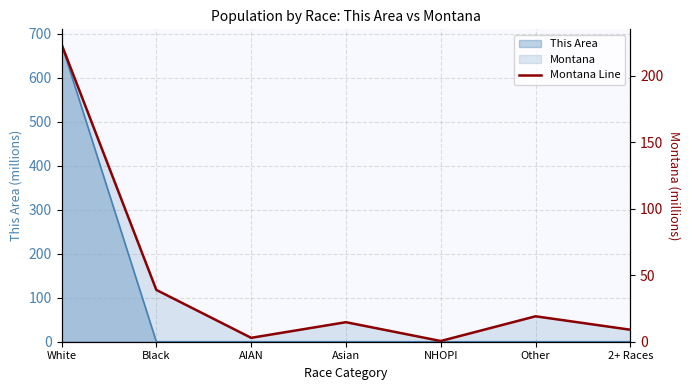

Does the chart have visible grid lines?

Yes